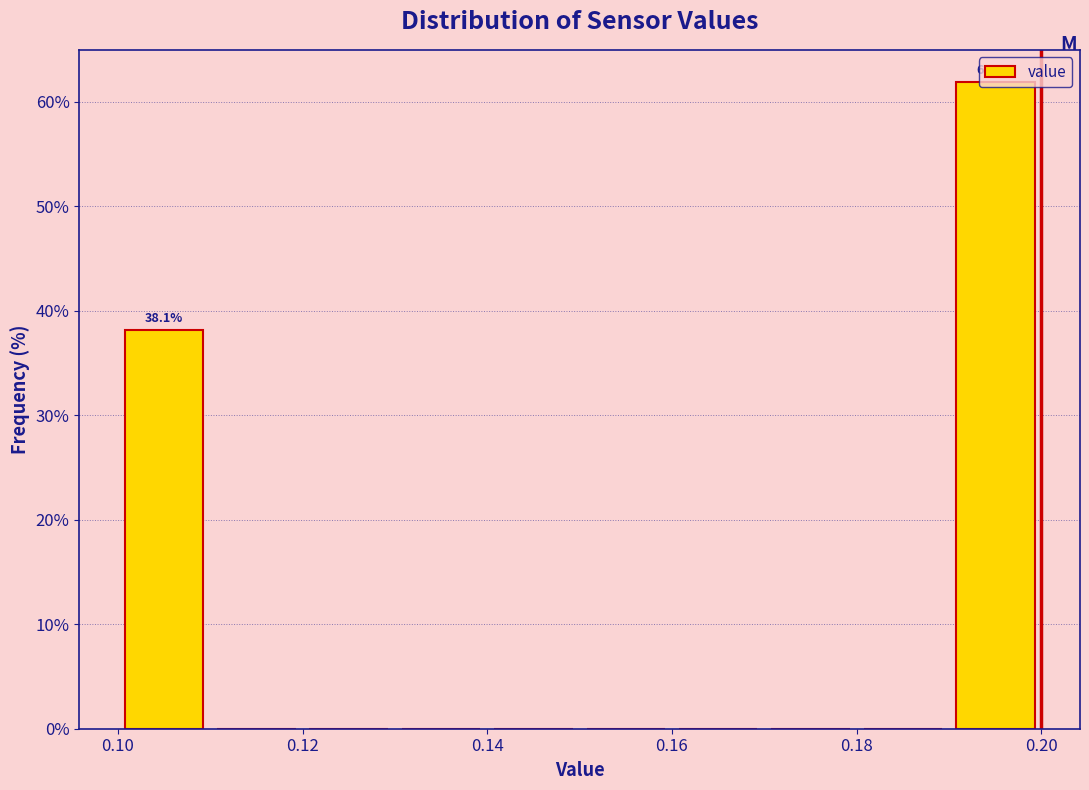

Over which range of the x-axis is the bar tallest?

0.19 to 0.20